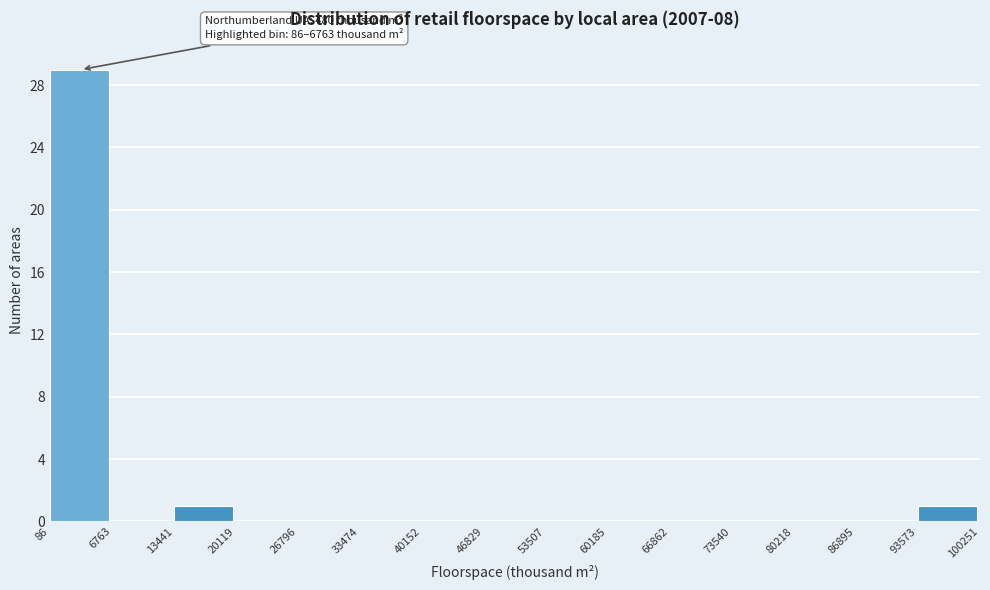

Over which range of the x-axis is the bar tallest?

86 to 6763